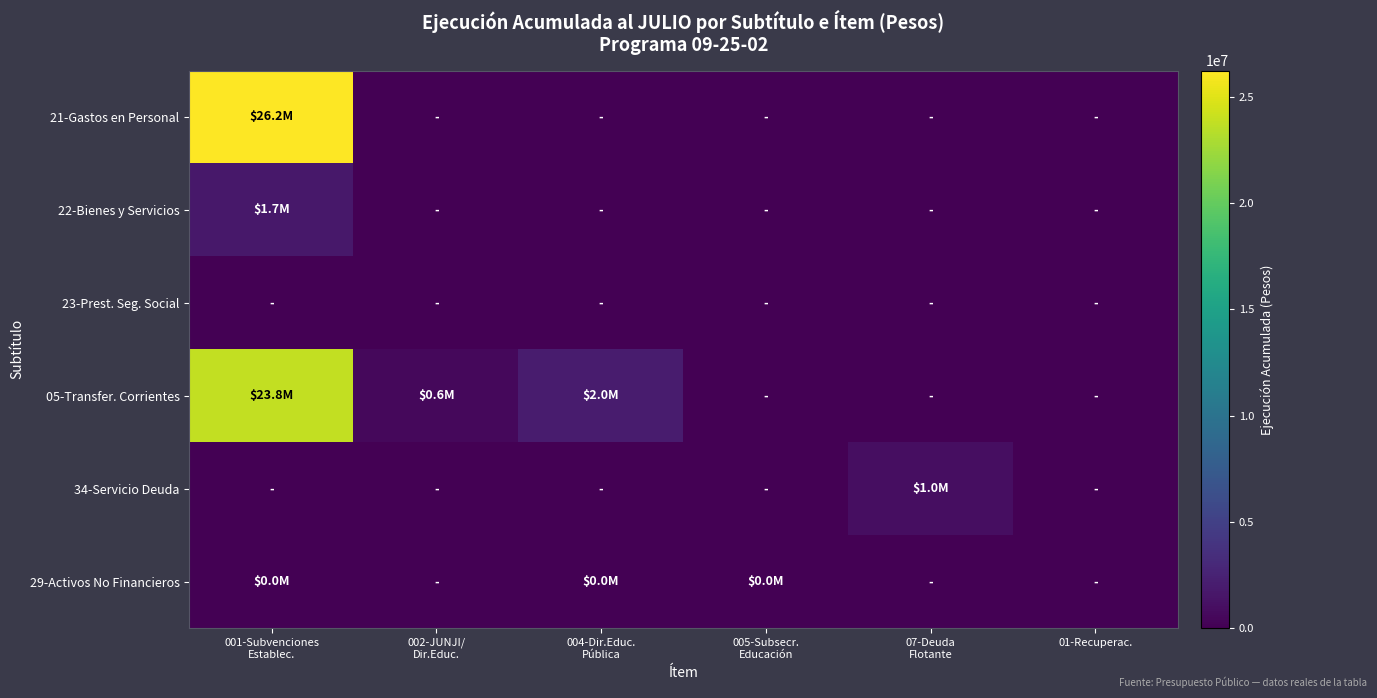

Between 002-JUNJI/ Dir.Educ. and 07-Deuda Flotante, which series saw the biggest shift?

34-Servicio Deuda